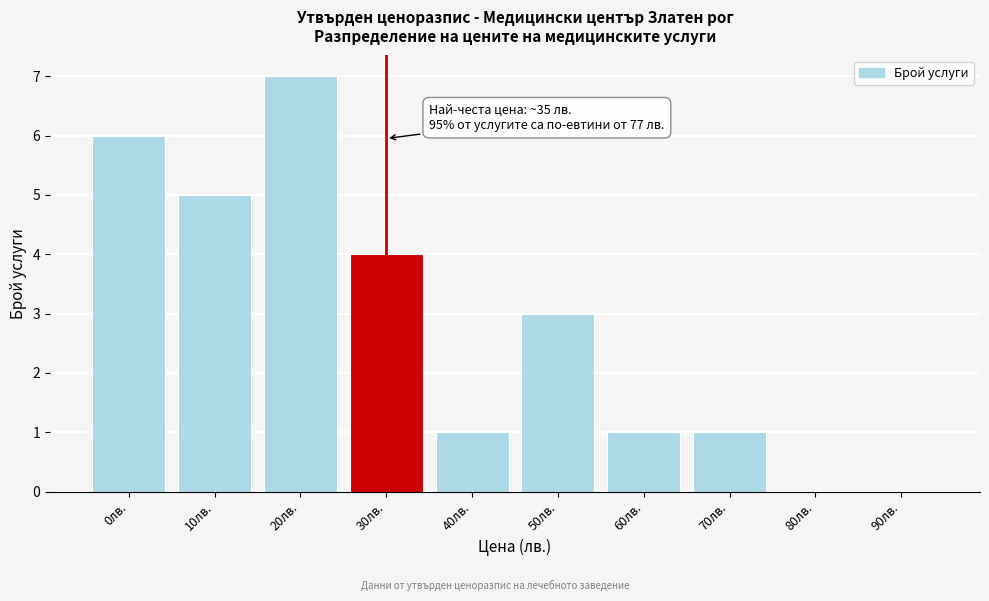

Reading left to right, what are all the values shown in this chart?

0лв.=6	10лв.=5	20лв.=7	30лв.=4	40лв.=1	50лв.=3	60лв.=1	70лв.=1	80лв.=0	90лв.=0